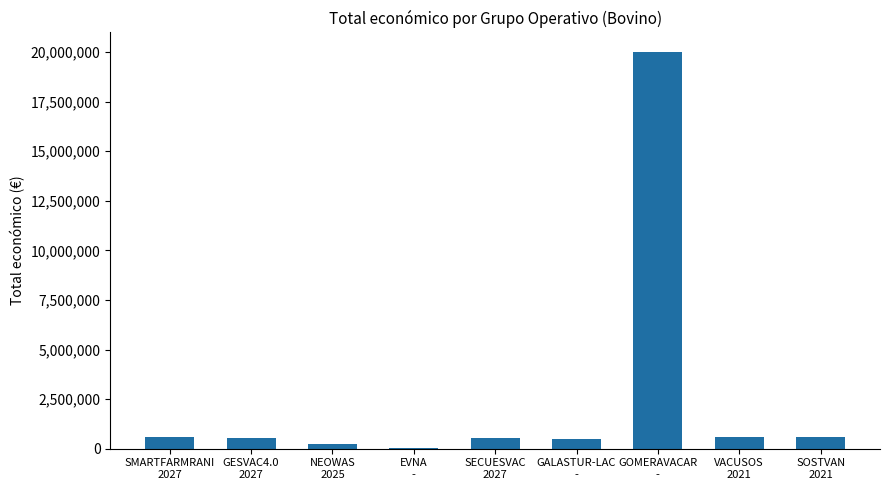

Between SOSTVAN
2021 and EVNA
-, which is larger?

SOSTVAN
2021